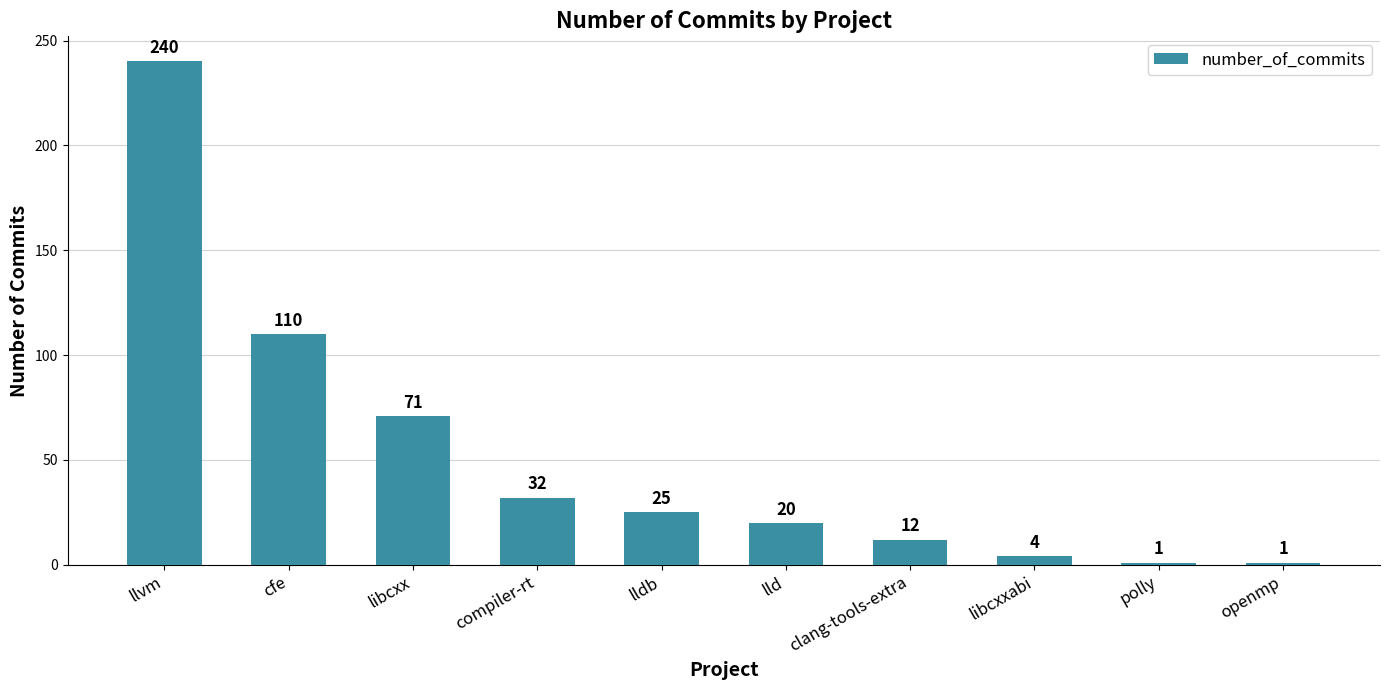

What is the difference between the second highest and minimum values?

109